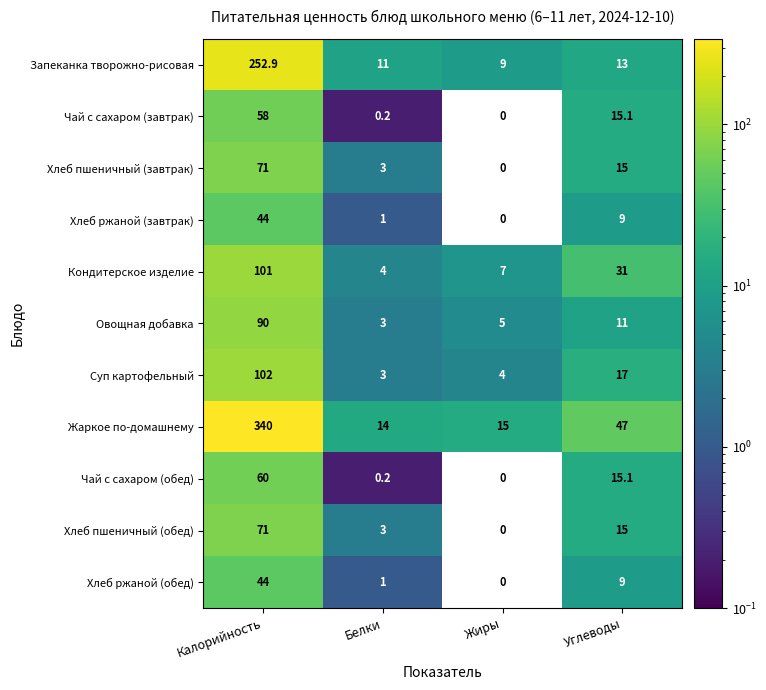

The value of Хлеб пшеничный (завтрак) at Калорийность is 22.9. True or false?

False